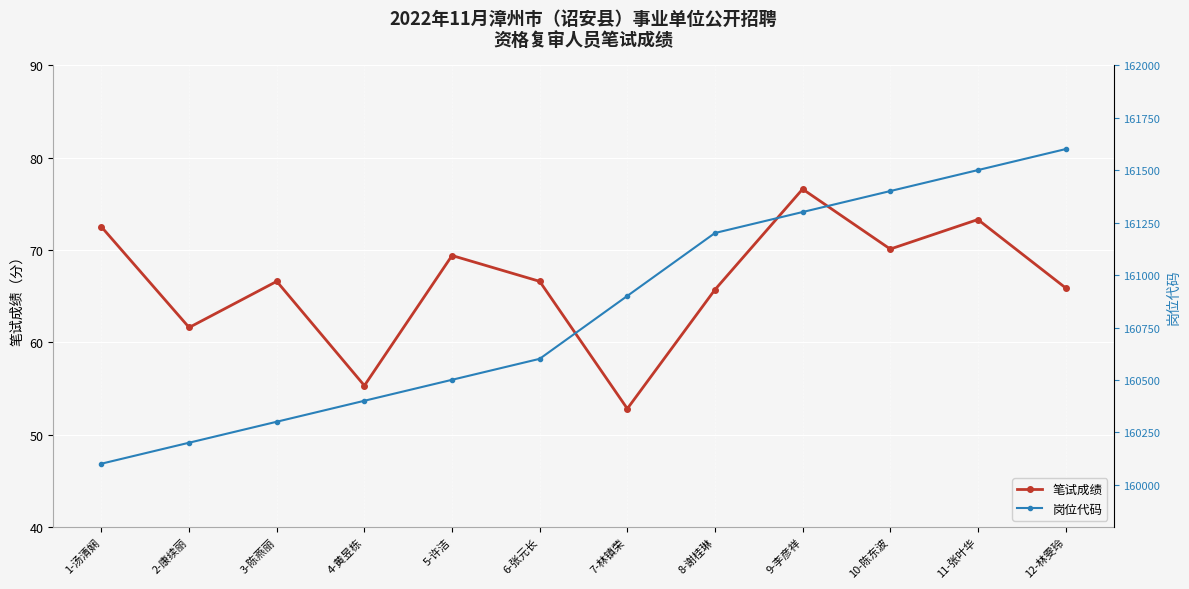

Reading left to right, list all the values displayed in this chart.

笔试成绩: 72.5	61.6	66.6	55.3	69.4	66.6	52.8	65.7	76.6	70.1	73.3	65.9
岗位代码: 160101.0	160201.0	160301.0	160401.0	160501.0	160601.0	160901.0	161201.0	161301.0	161401.0	161501.0	161601.0